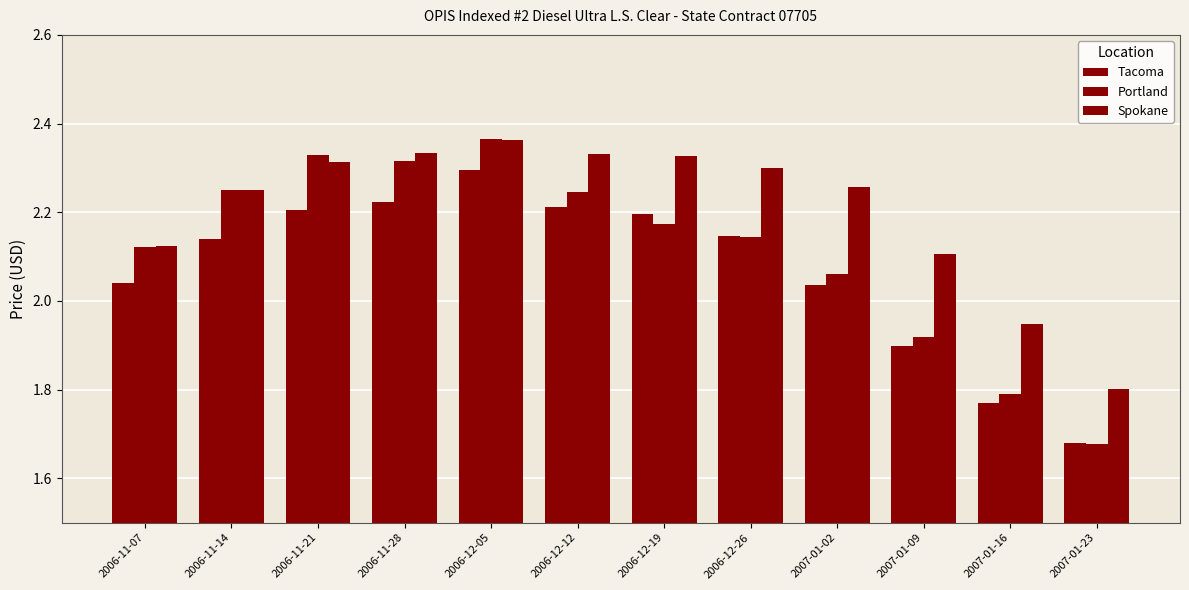

How many categories are shown in the chart?

12